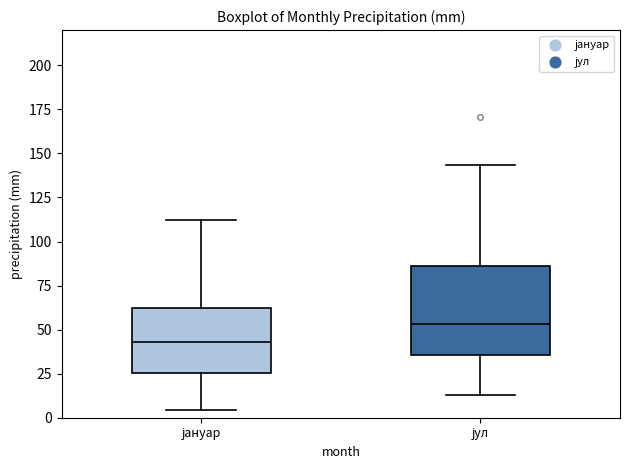

Where is the upper edge of the box for јул on the y-axis? The values are not printed on the chart, so give them approximately, as read against the axis.

85